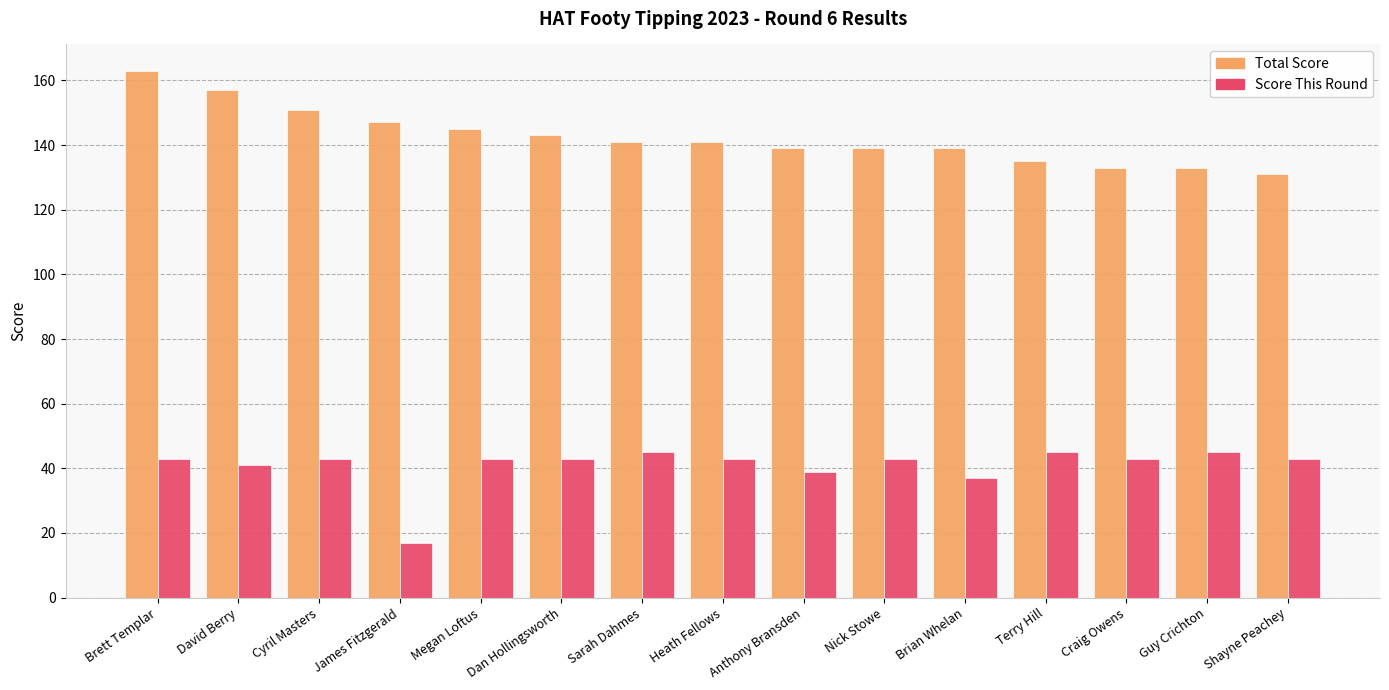

Rank the series by their average value, from lowest to highest.

Score This Round, Total Score